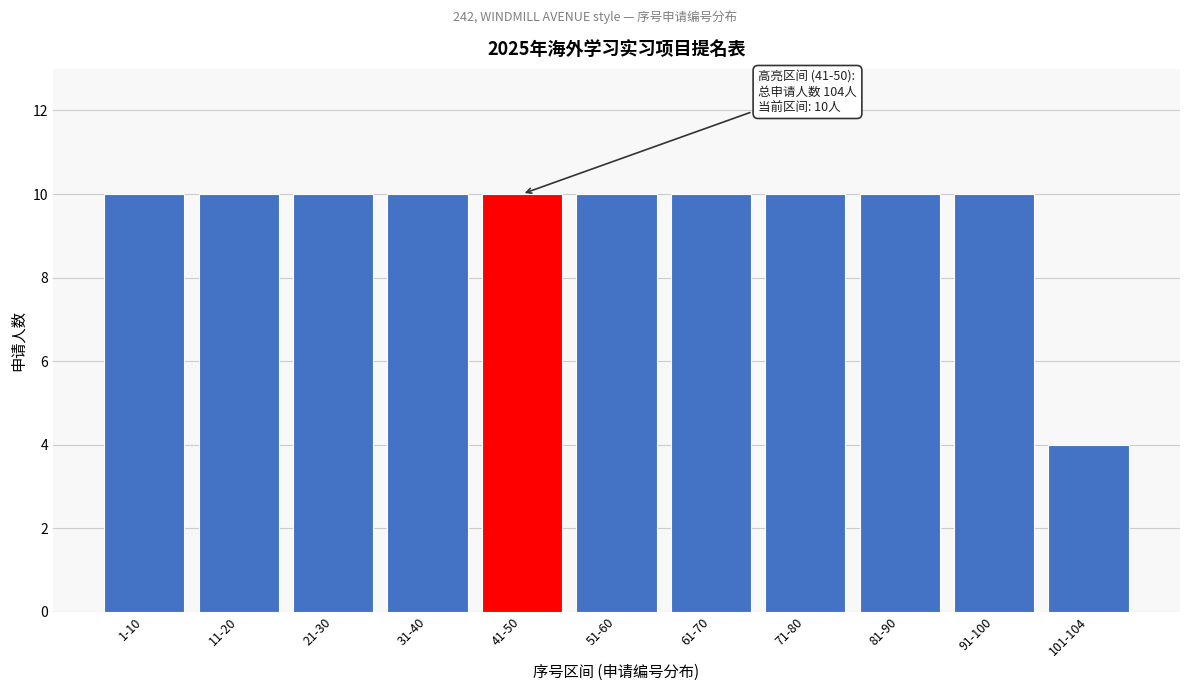

Reading left to right, extract all data points from this chart.

10	10	10	10	10	10	10	10	10	10	4